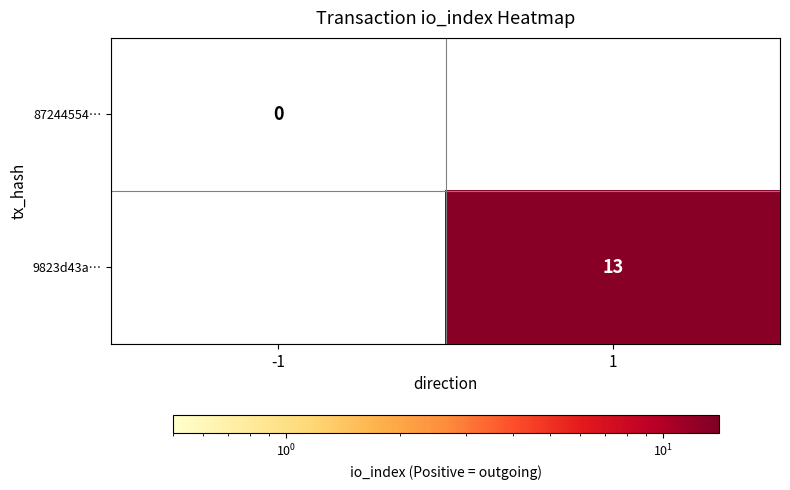

Which label corresponds to the largest value in the chart?

1